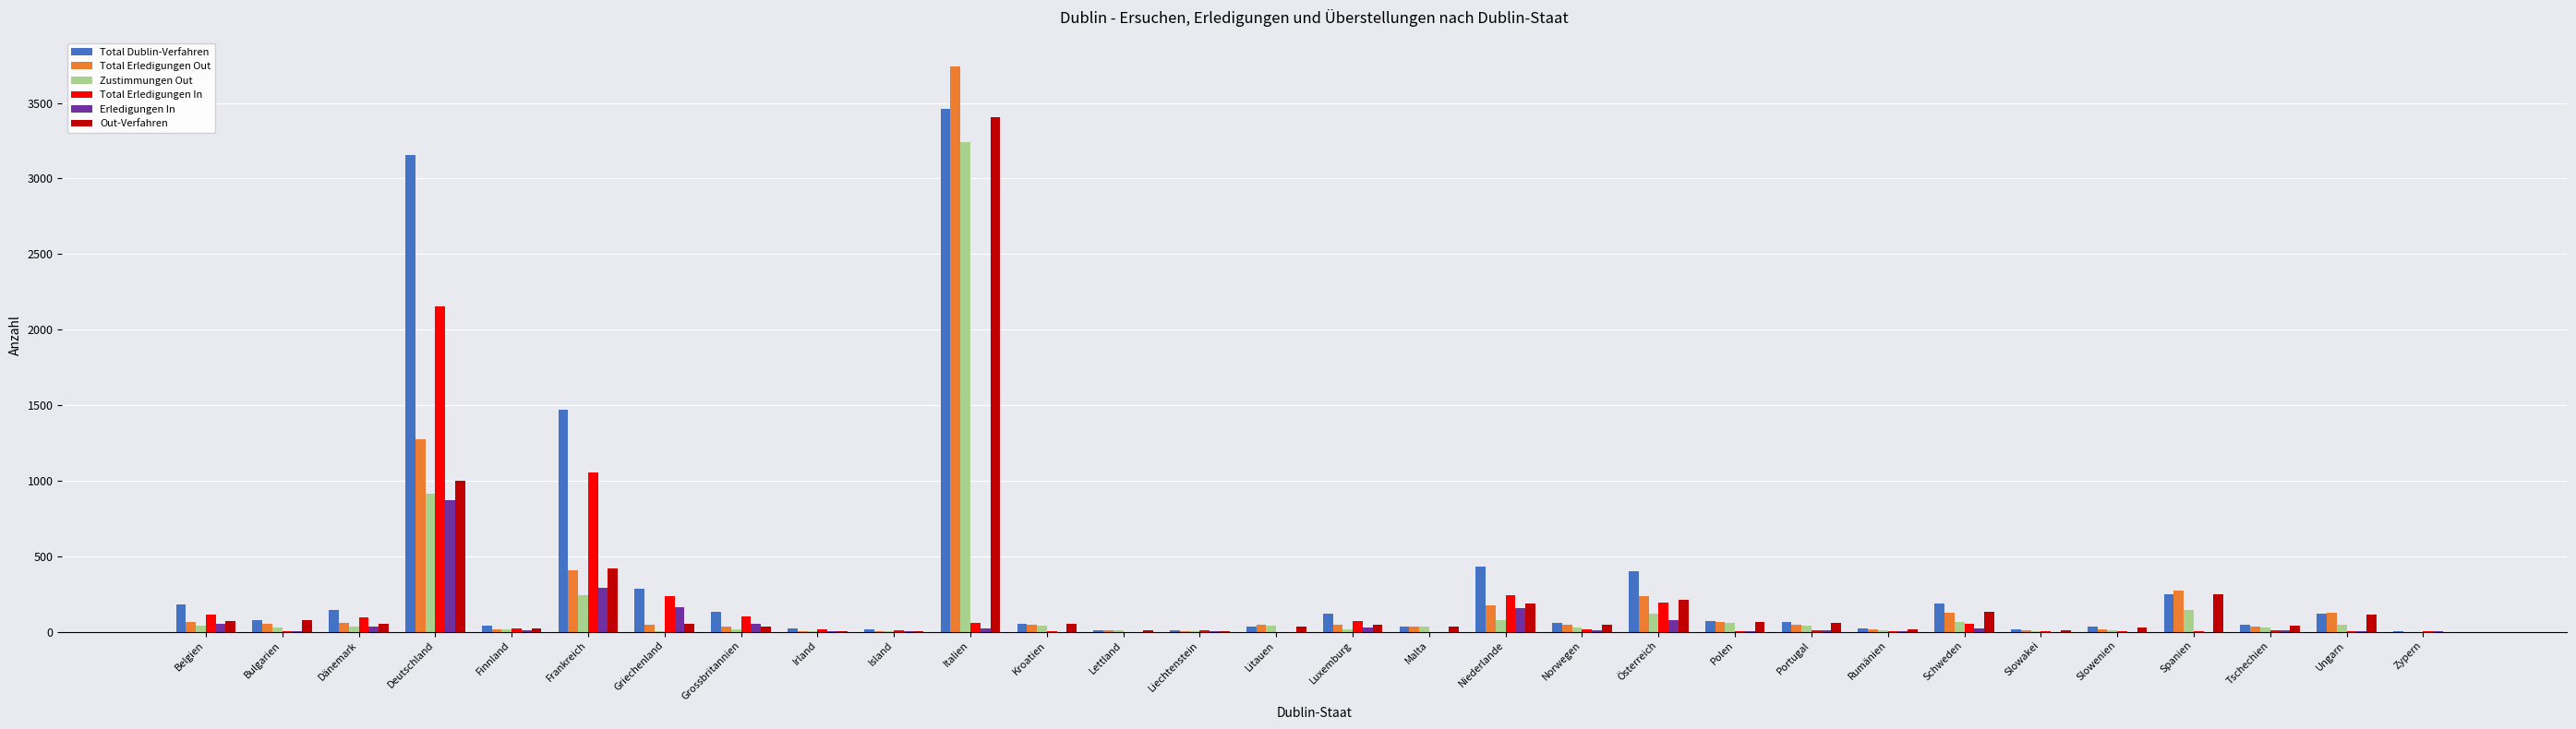

How many series are shown in this chart?

6